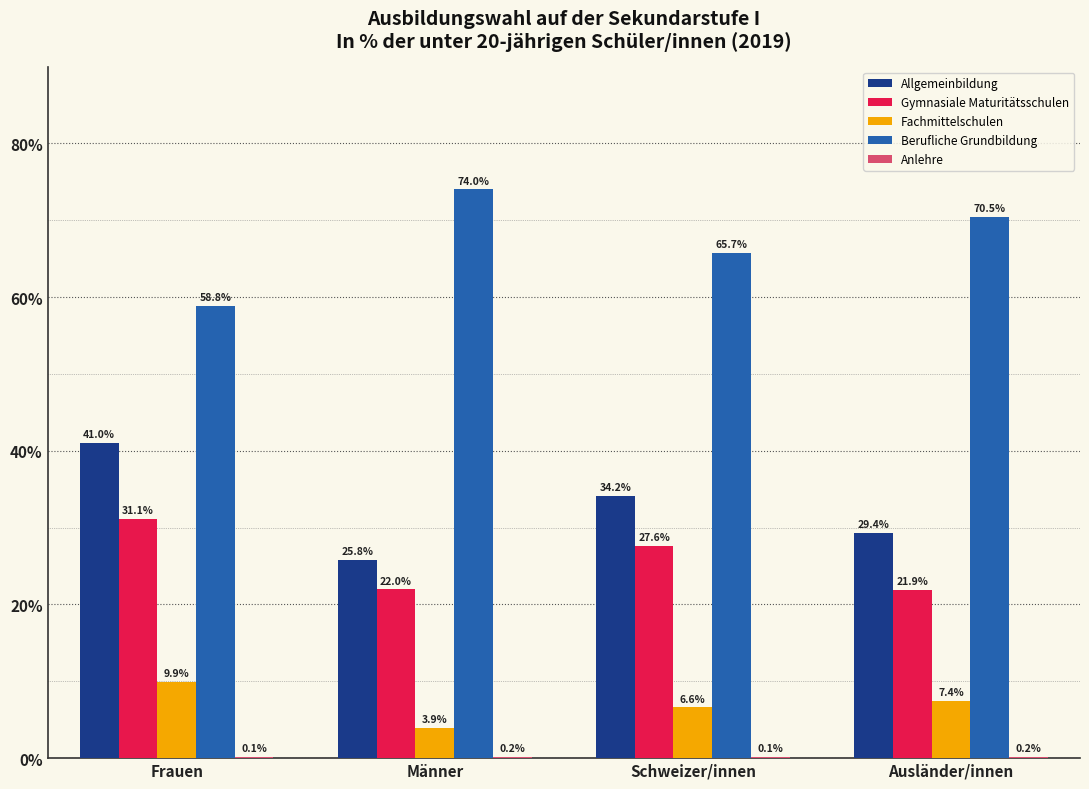

At which category is the sum across all series the highest?

Frauen